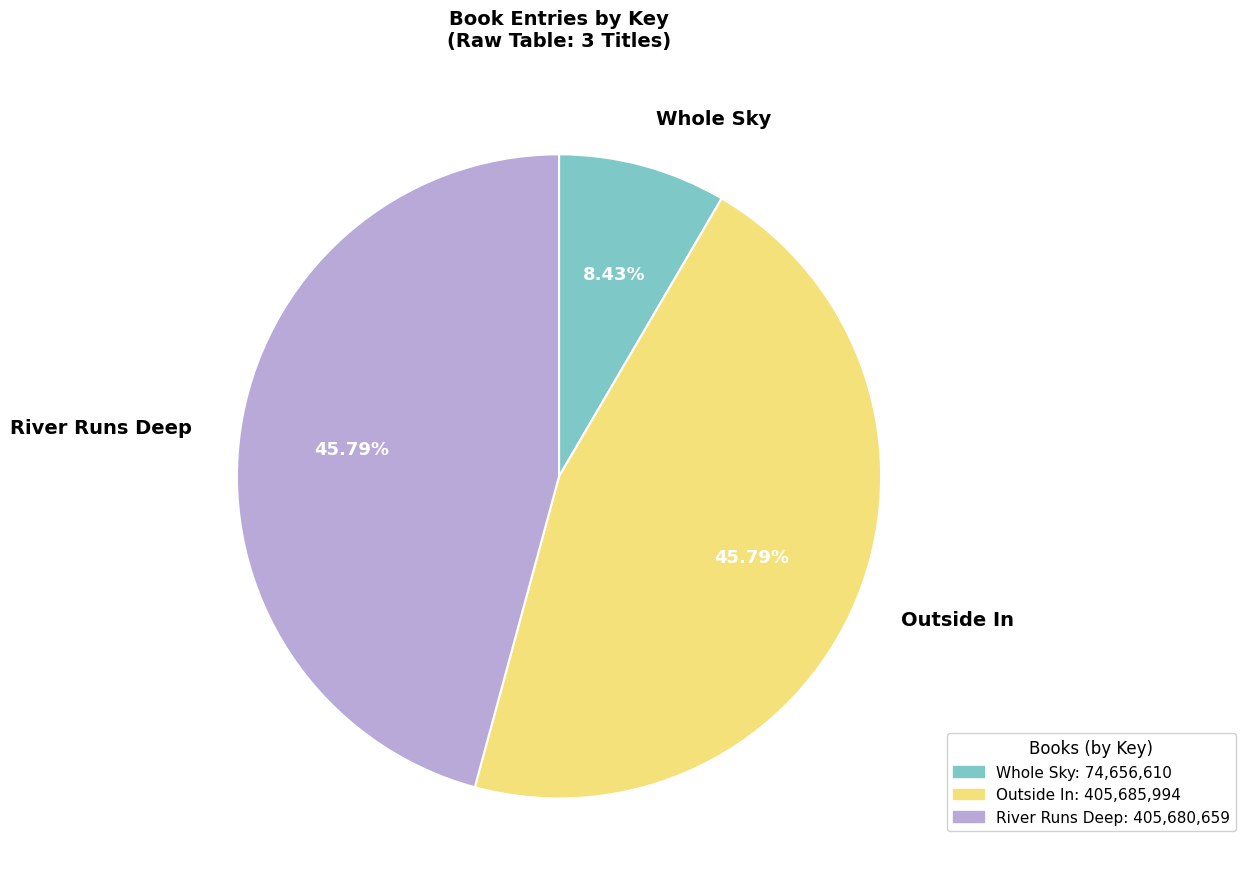

Approximately how many times larger is the value at River Runs Deep compared to Outside In?

1.0